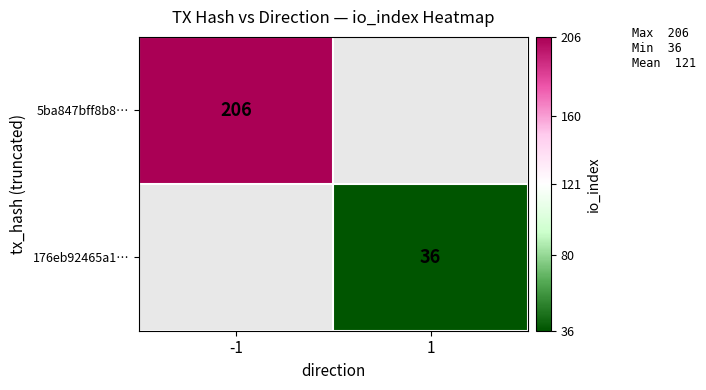

The 176eb92465a1… series shows 36 at 1. True or false?

True